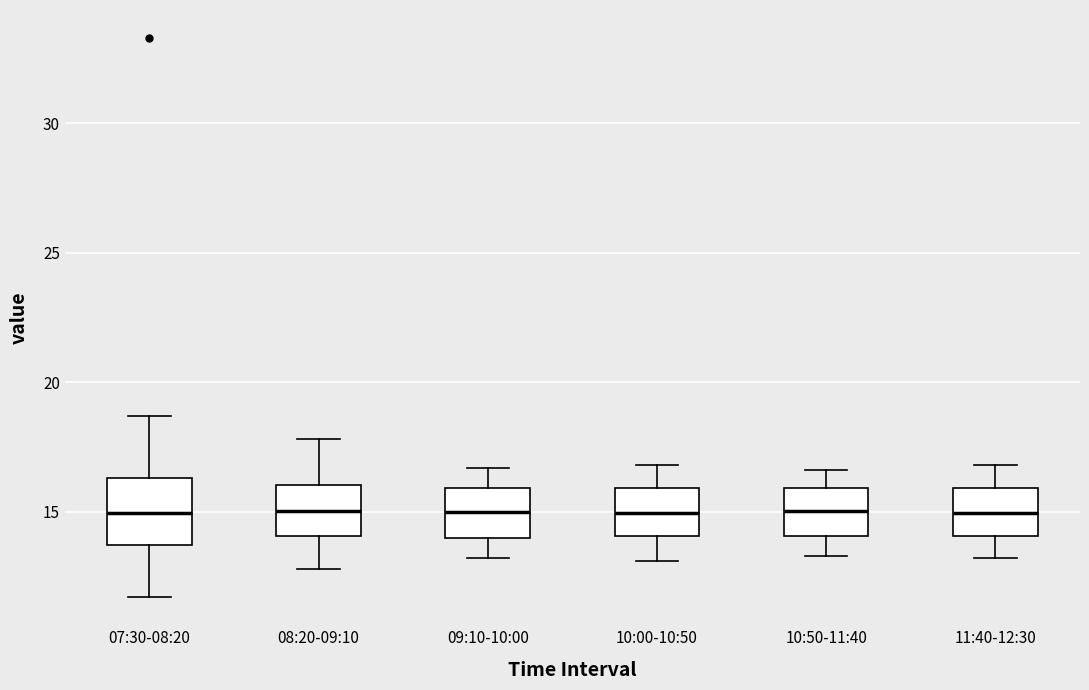

Reading left to right, read every box against the y-axis: the position of its median line, the range the box covers, and the ends of its whiskers. The values are not printed on the chart, so give them approximately, as read against the axis.

07:30-08:20: median 15.0, box 13.5 to 16.5, whiskers 11.5 to 18.5
08:20-09:10: median 15.0, box 14.0 to 16.0, whiskers 13.0 to 18.0
09:10-10:00: median 15.0, box 14.0 to 16.0, whiskers 13.0 to 16.5
10:00-10:50: median 15.0, box 14.0 to 16.0, whiskers 13.0 to 17.0
10:50-11:40: median 15.0, box 14.0 to 16.0, whiskers 13.5 to 16.5
11:40-12:30: median 15.0, box 14.0 to 16.0, whiskers 13.0 to 17.0